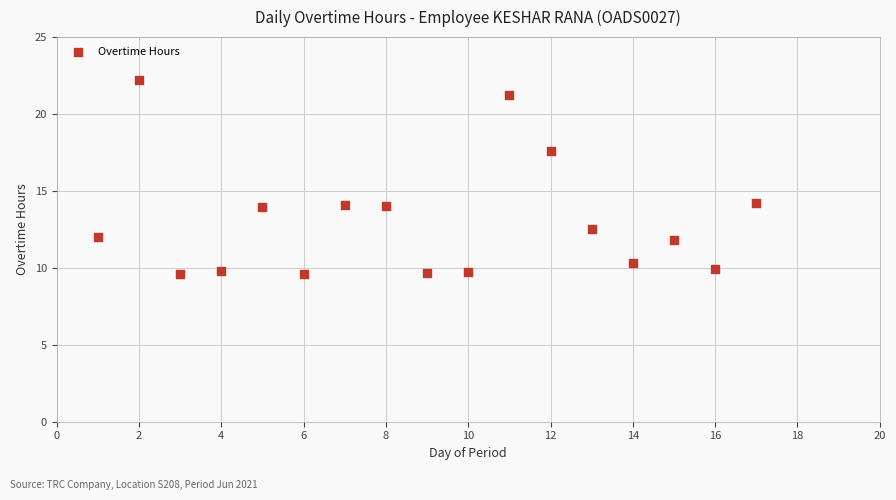

What is the range of Y values (max minus min)?

12.6